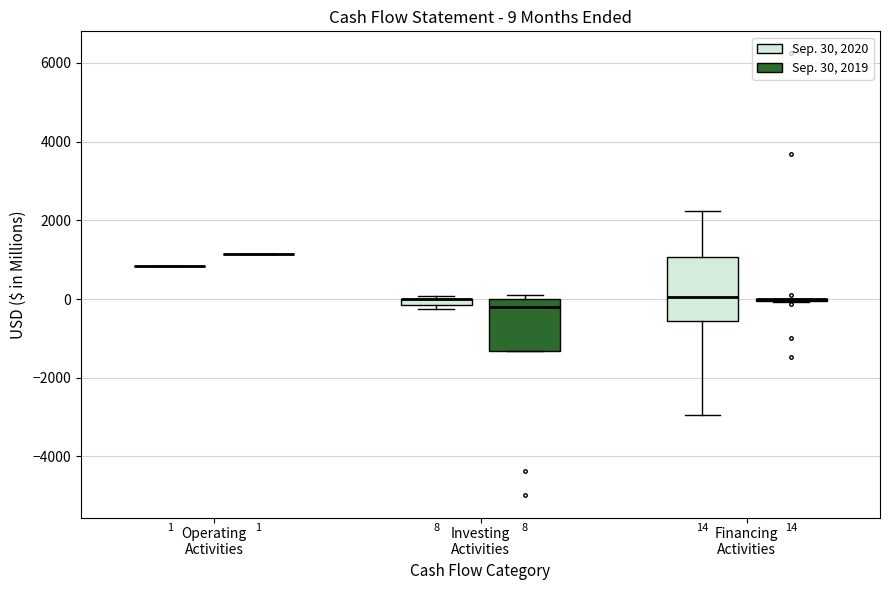

Comparing the boxes themselves (not the whiskers), which one is the tallest?

Financing Activities (Sep. 30, 2020)